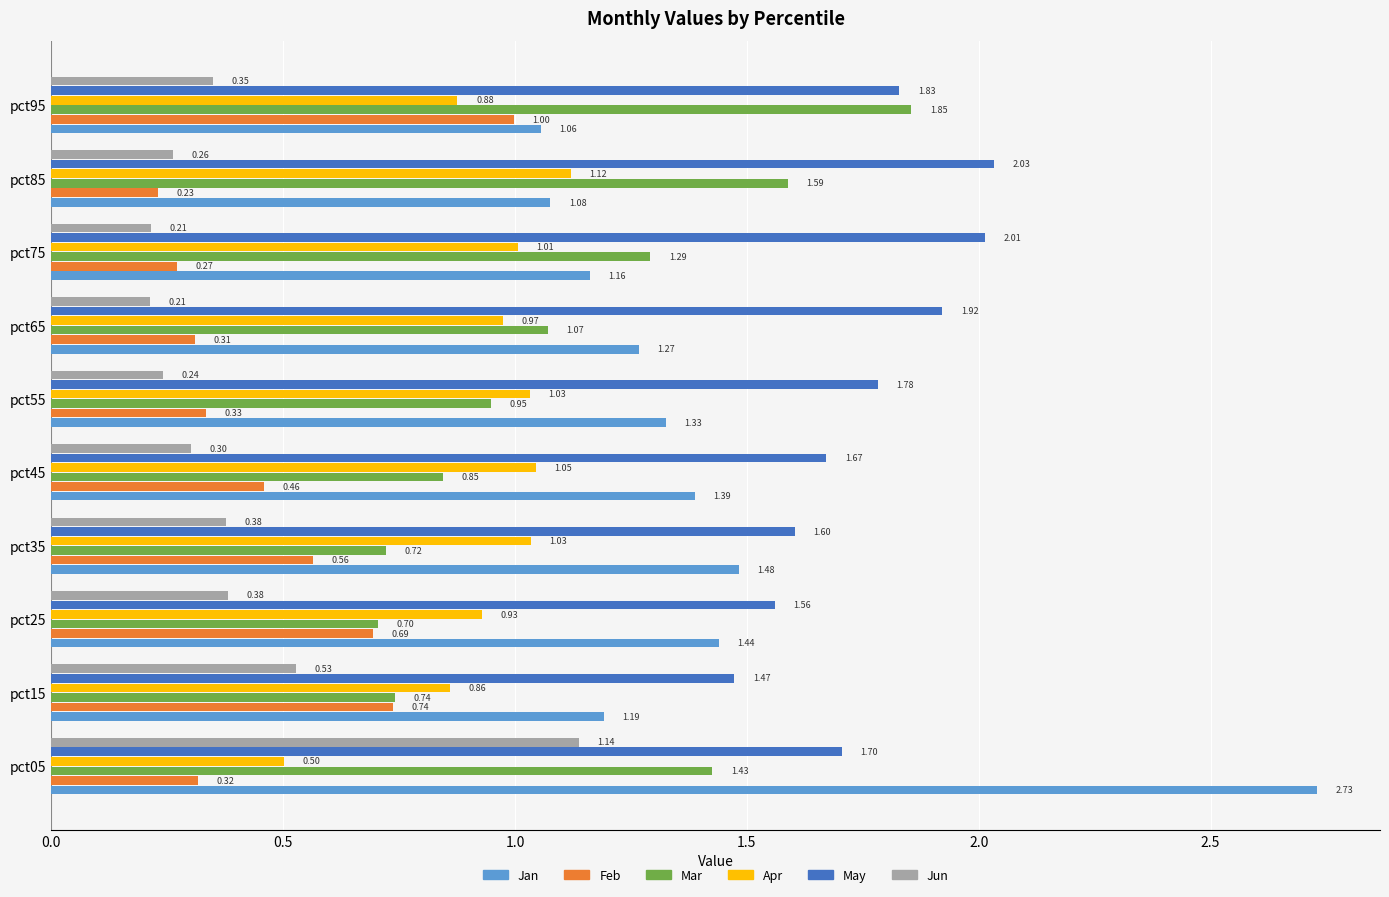

What is the difference between the highest and lowest values at pct05?

2.4